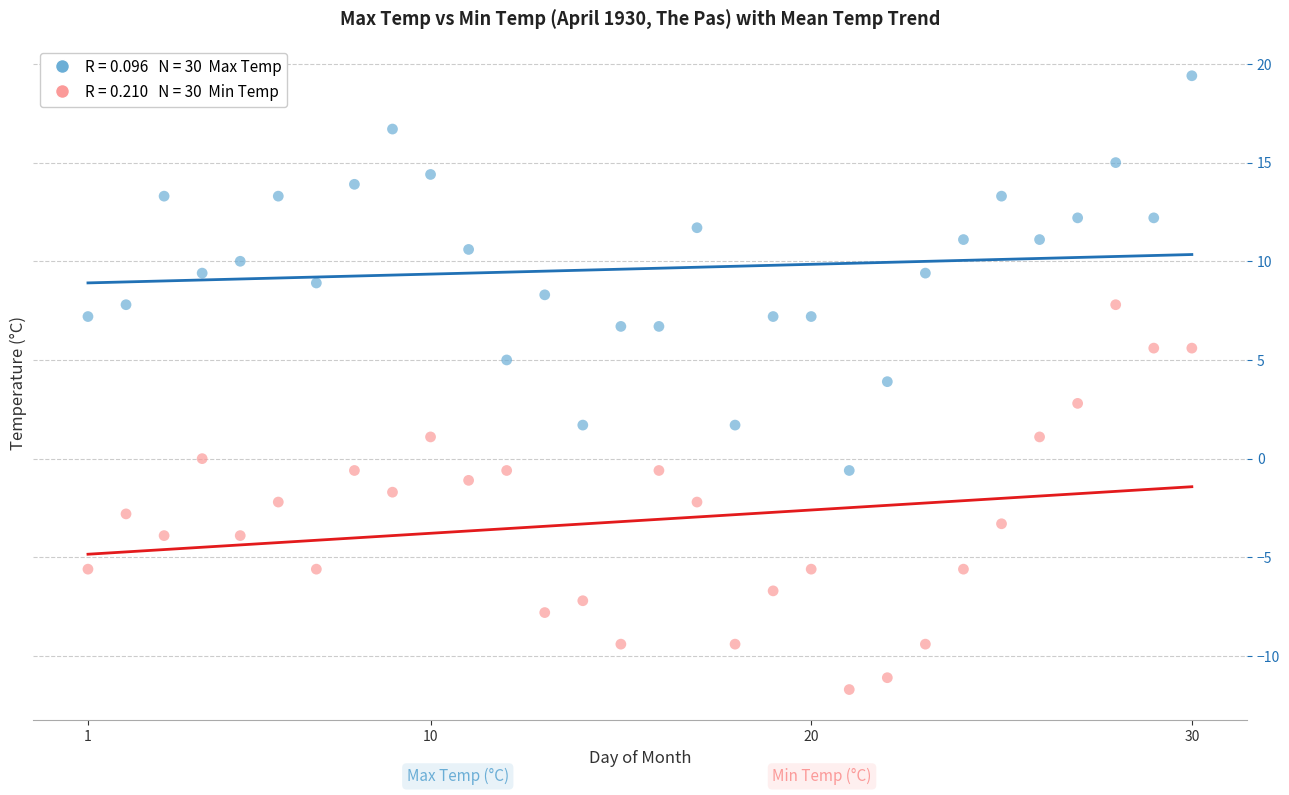

Across all data points, what is the range of Y values (max minus min)?

31.1